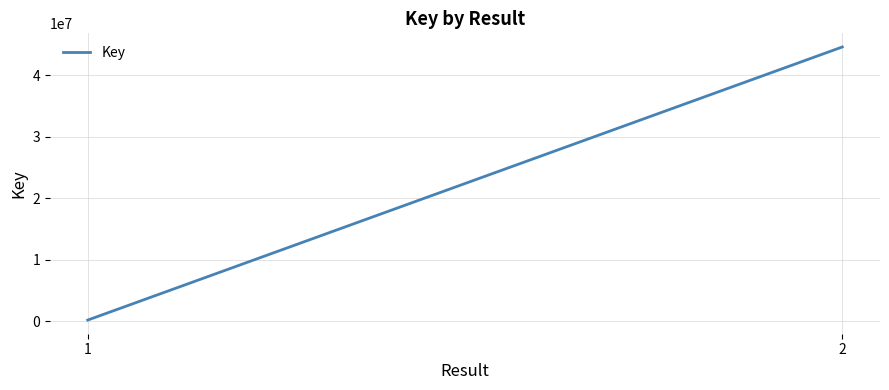

Read the value at 1.

156258